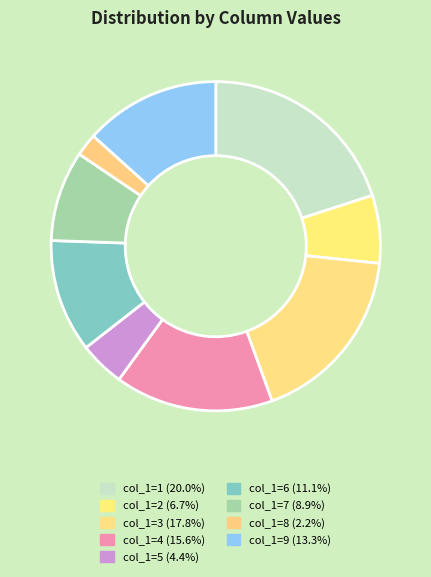

Count the number of slices in the pie.

9